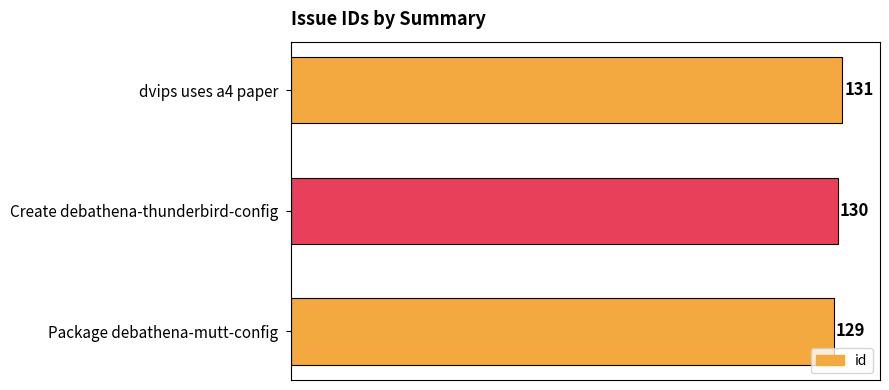

The chart shows a value of 131 at dvips uses a4 paper. True or false?

True